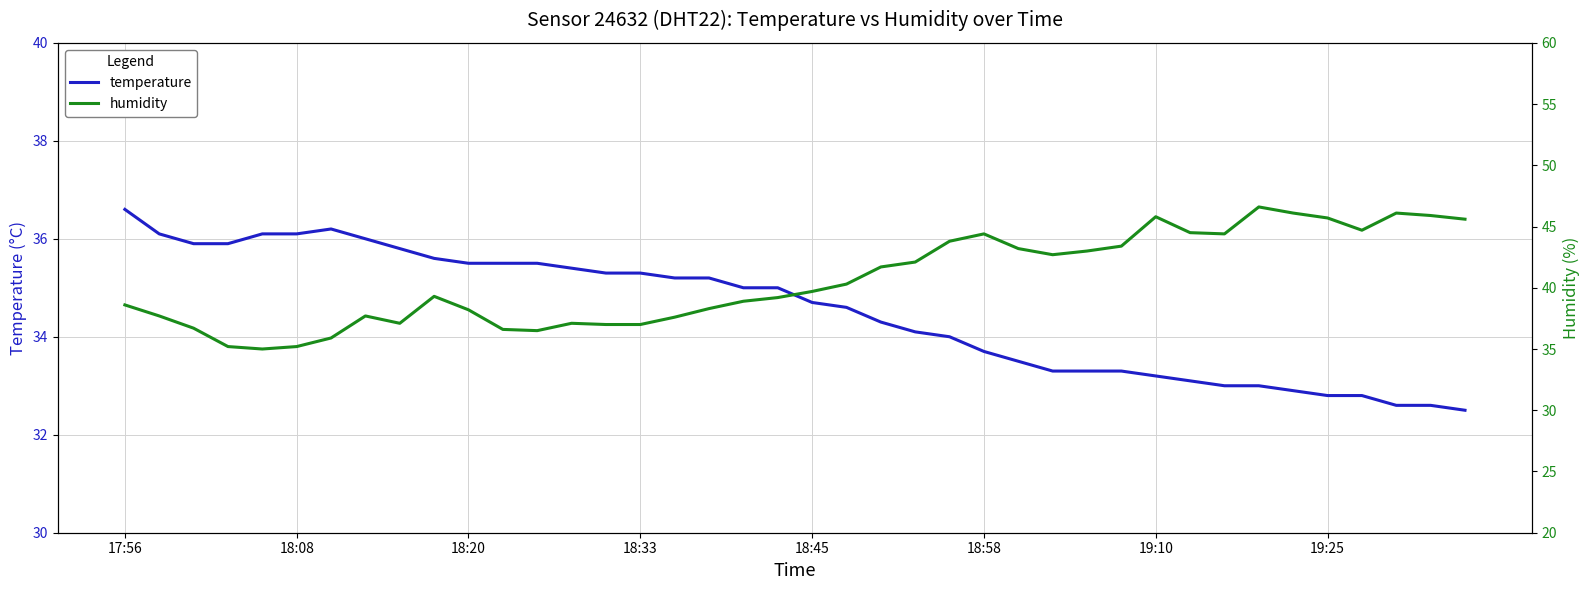

Which has a higher value, 10 or 37?

10